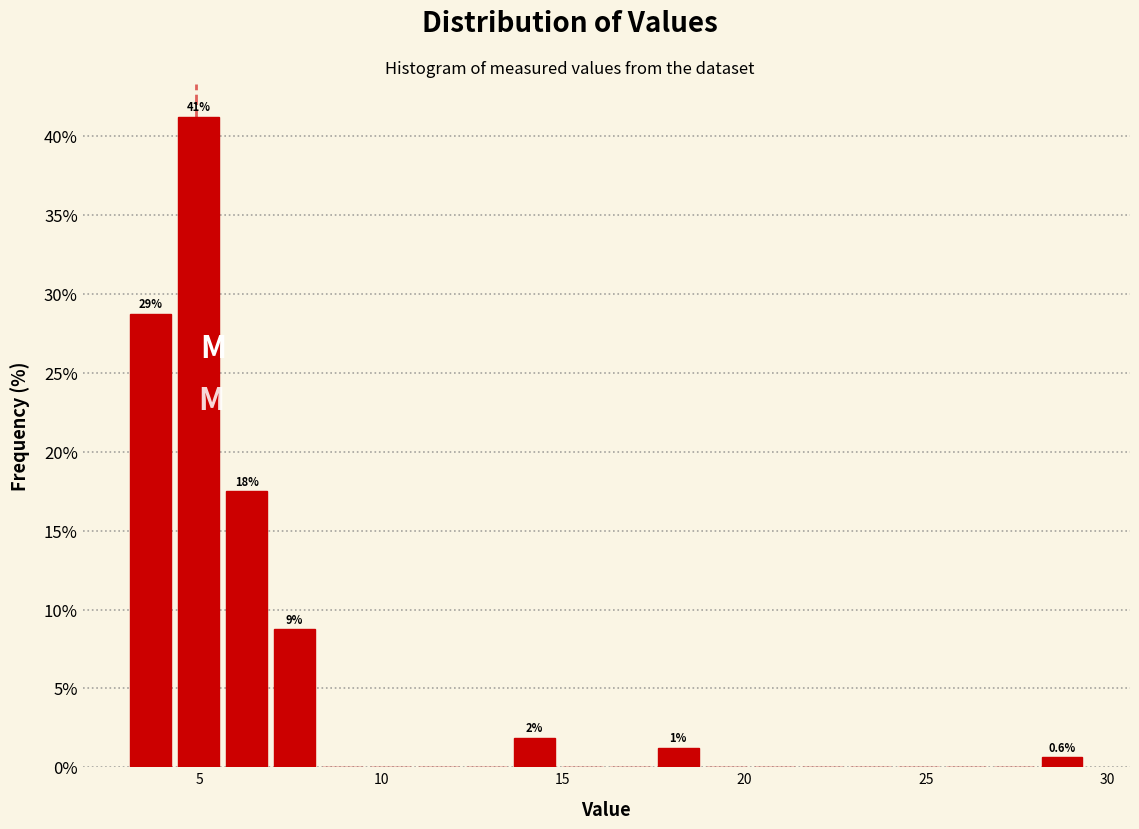

Around what value on the x-axis is the tallest bar? Give the approximate position of its centre, as read against the axis.

5.0